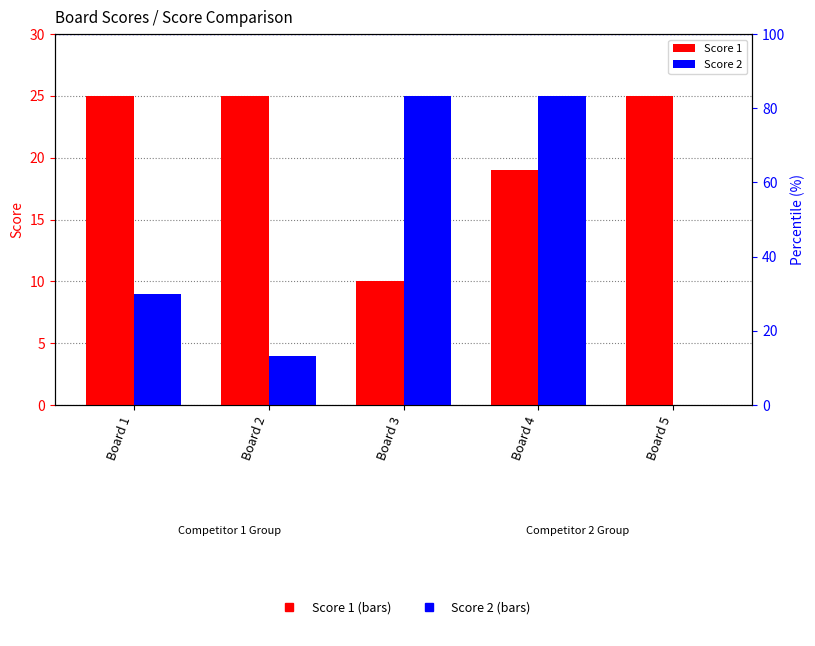

What is the difference between the maximum and second lowest values in the Score 2 series?

21